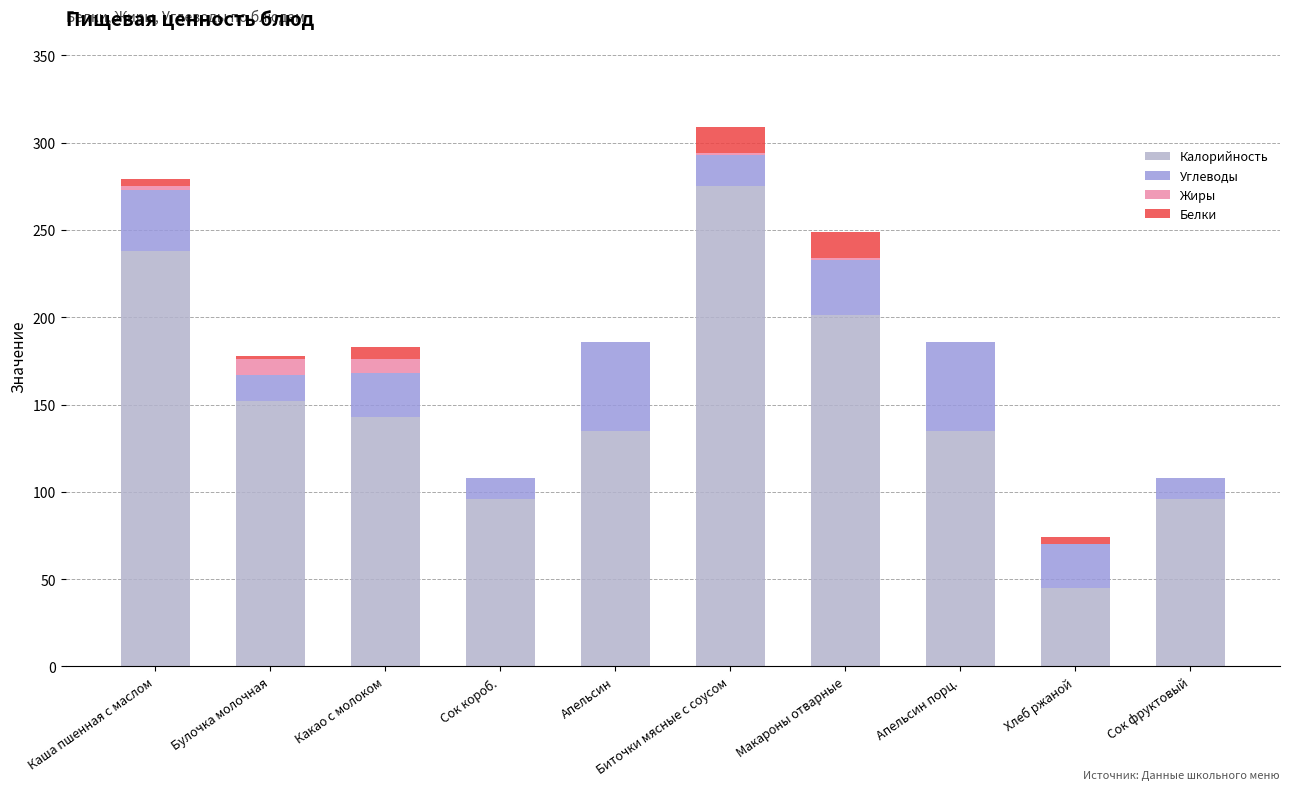

What is the total value across all series at Сок фруктовый?

108